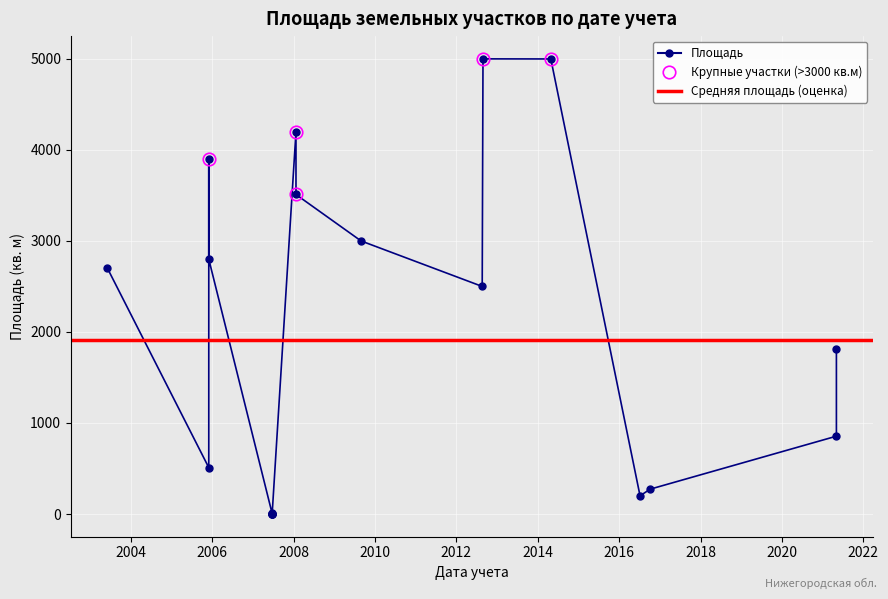

What is the sum of the values at 2007-06-22 and 2005-11-30?

3900.4